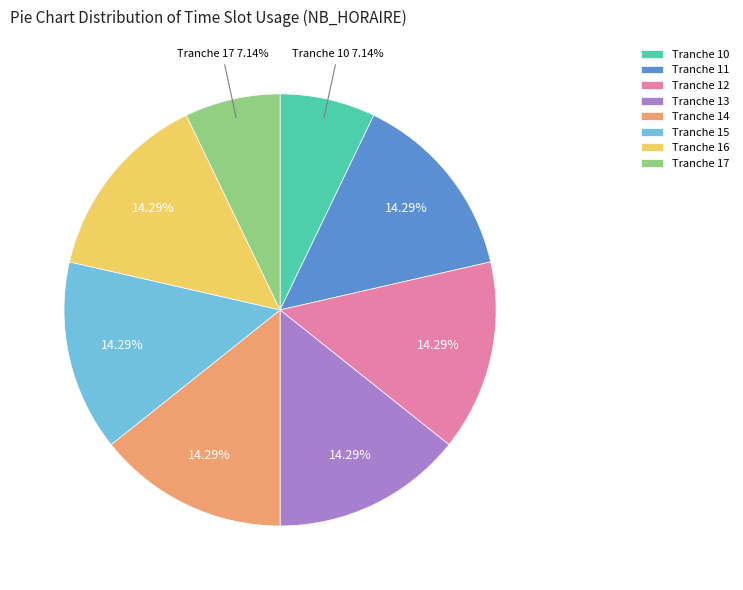

Is there any slice that represents more than half of the pie?

No